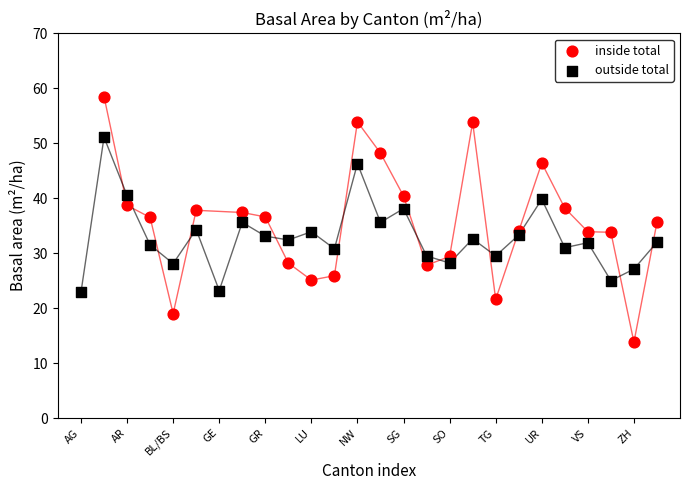

Which series has the widest spread of Y values?

inside total